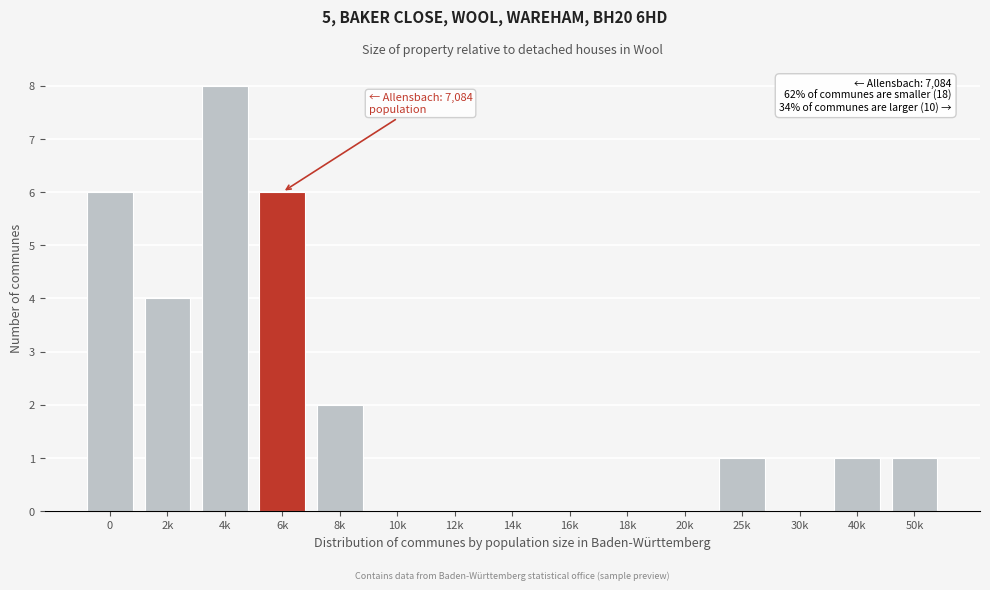

Reading right to left, list all the values displayed in this chart.

50k=1	40k=1	30k=0	25k=1	20k=0	18k=0	16k=0	14k=0	12k=0	10k=0	8k=2	6k=6	4k=8	2k=4	0=6